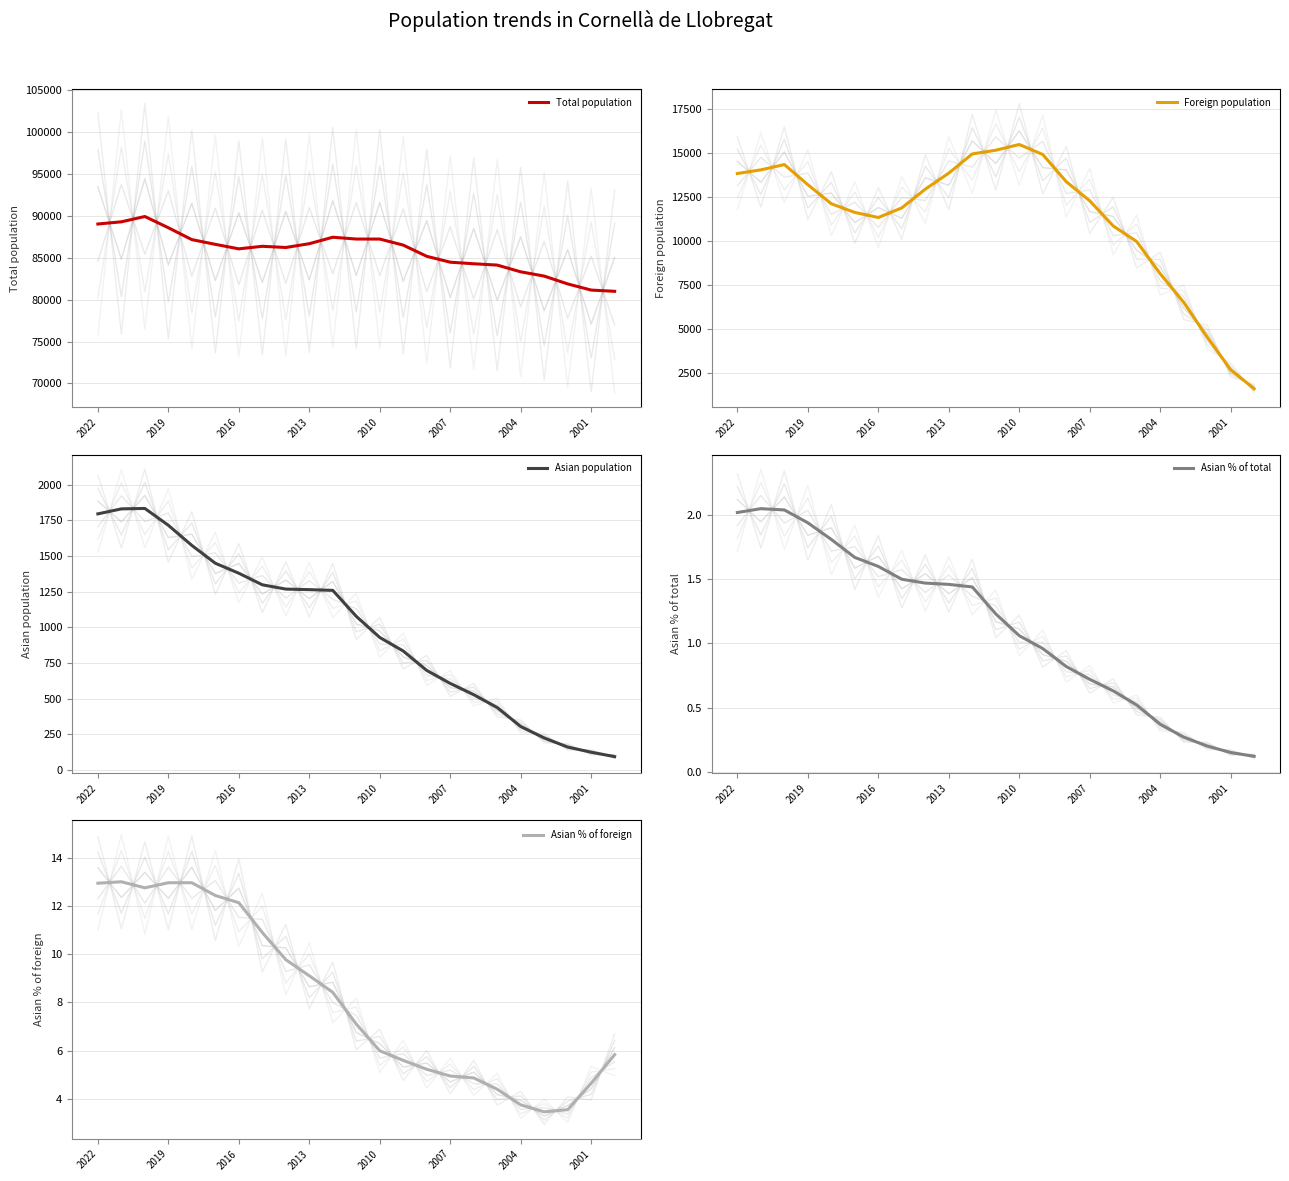

What is the lowest value of the Total population series?

80998